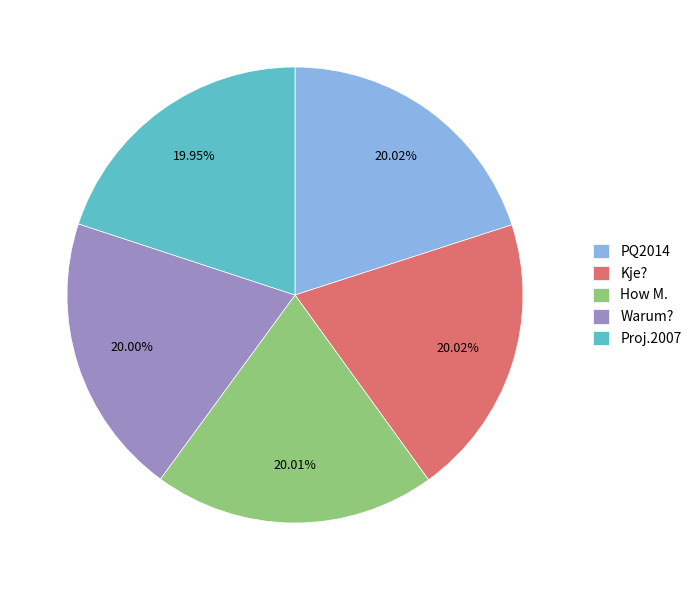

Is the sum of Warum? and Proj.2007 greater than half?

No